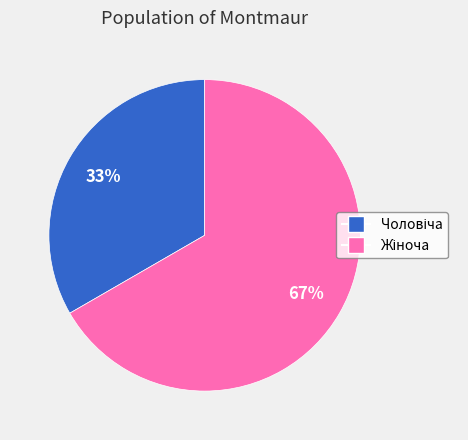

How many slices are in this pie chart?

2